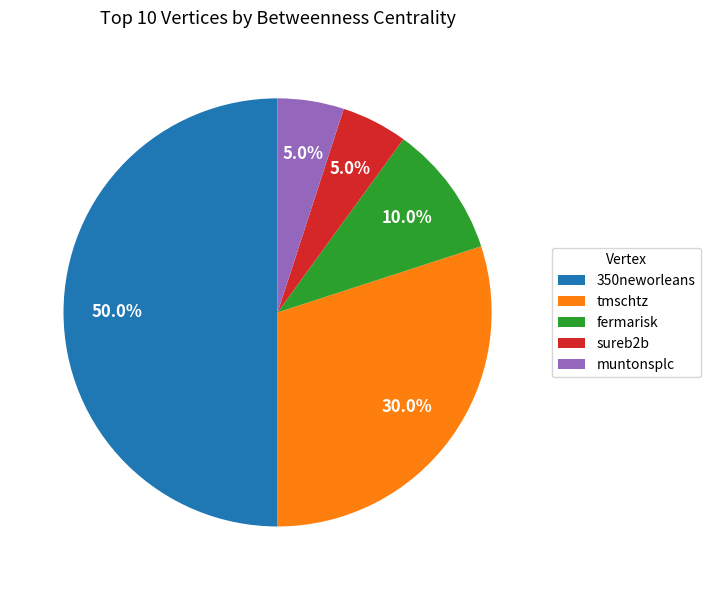

To the nearest percent, what is the difference between the largest and smallest slice percentages?

45%